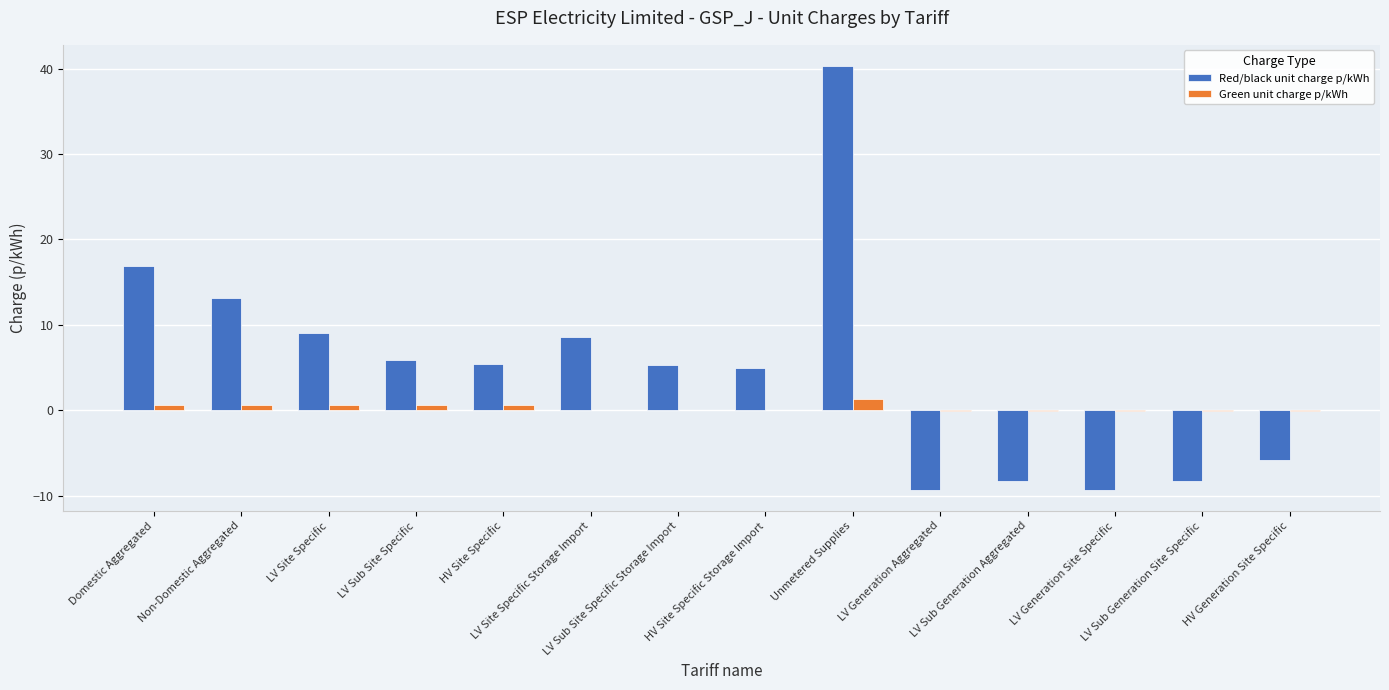

How many distinct data groups are displayed?

2